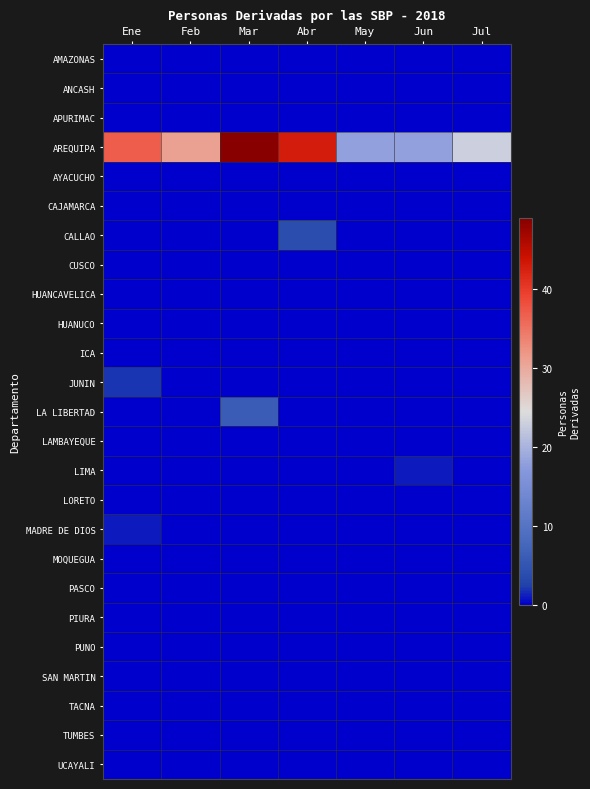

At how many categories does at least one series exceed 27?

4